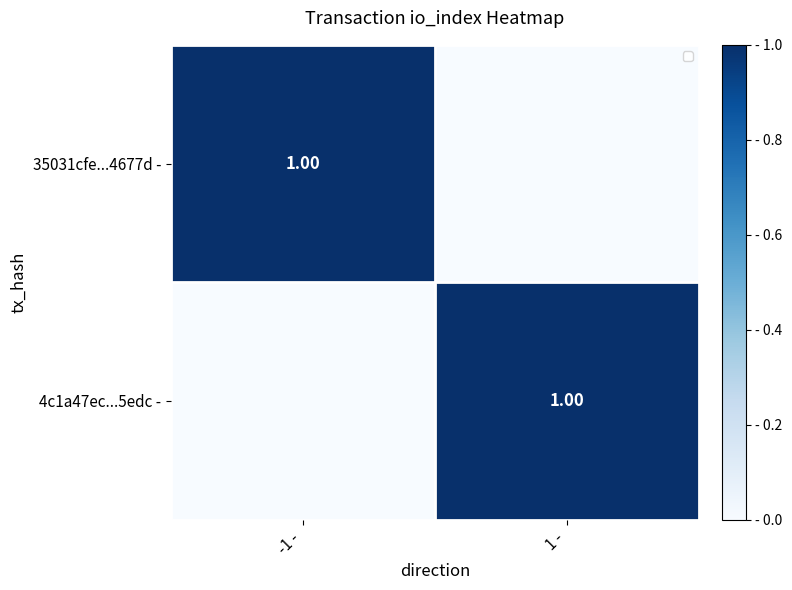

At which category is the sum across all series the highest?

-1 -